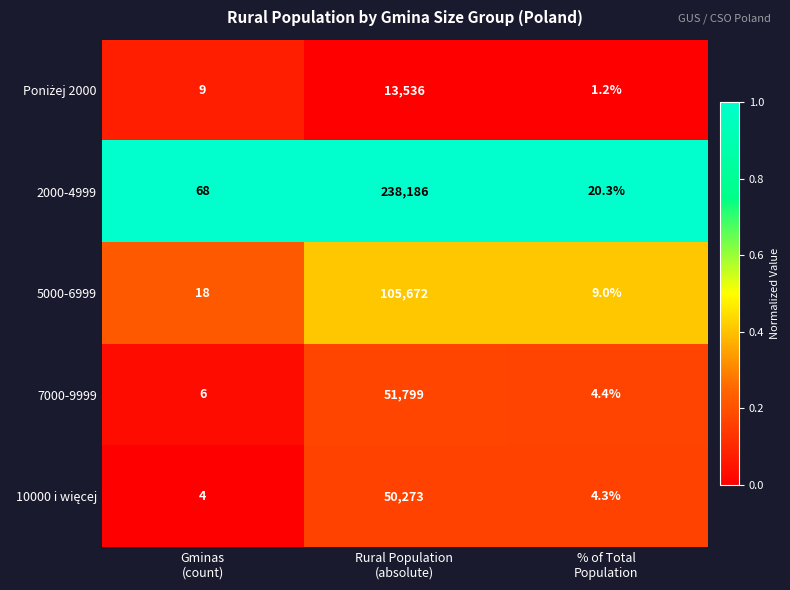

What is the minimum value shown in the chart?

1.2